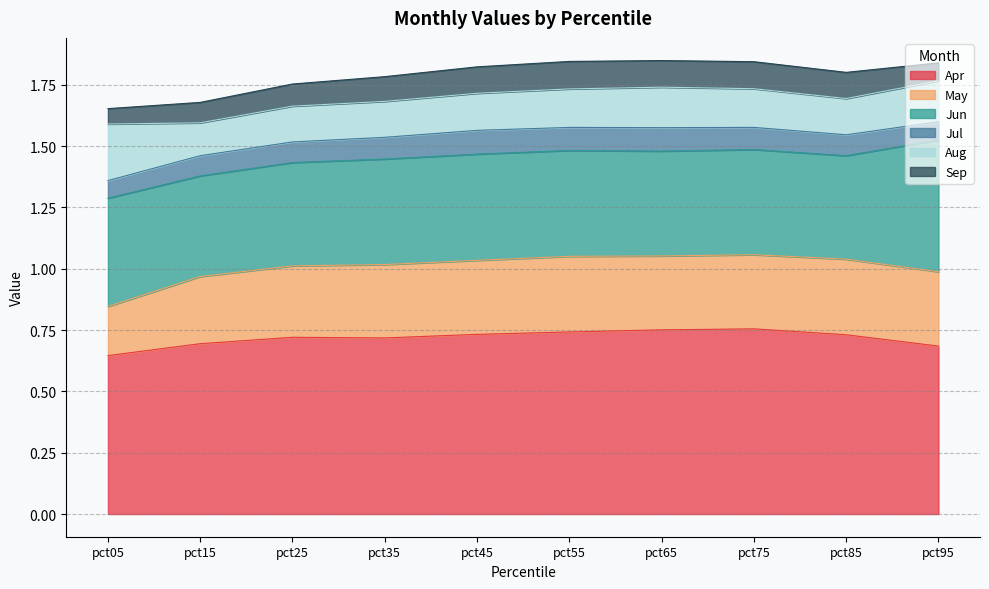

Reading left to right, extract all data points from this chart.

Apr: pct05=0.6	pct15=0.7	pct25=0.7	pct35=0.7	pct45=0.7	pct55=0.7	pct65=0.8	pct75=0.8	pct85=0.7	pct95=0.7
May: pct05=0.2	pct15=0.3	pct25=0.3	pct35=0.3	pct45=0.3	pct55=0.3	pct65=0.3	pct75=0.3	pct85=0.3	pct95=0.3
Jun: pct05=0.4	pct15=0.4	pct25=0.4	pct35=0.4	pct45=0.4	pct55=0.4	pct65=0.4	pct75=0.4	pct85=0.4	pct95=0.5
Jul: pct05=0.1	pct15=0.1	pct25=0.1	pct35=0.1	pct45=0.1	pct55=0.1	pct65=0.1	pct75=0.1	pct85=0.1	pct95=0.1
Aug: pct05=0.2	pct15=0.1	pct25=0.1	pct35=0.1	pct45=0.2	pct55=0.2	pct65=0.2	pct75=0.2	pct85=0.1	pct95=0.2
Sep: pct05=0.1	pct15=0.1	pct25=0.1	pct35=0.1	pct45=0.1	pct55=0.1	pct65=0.1	pct75=0.1	pct85=0.1	pct95=0.1